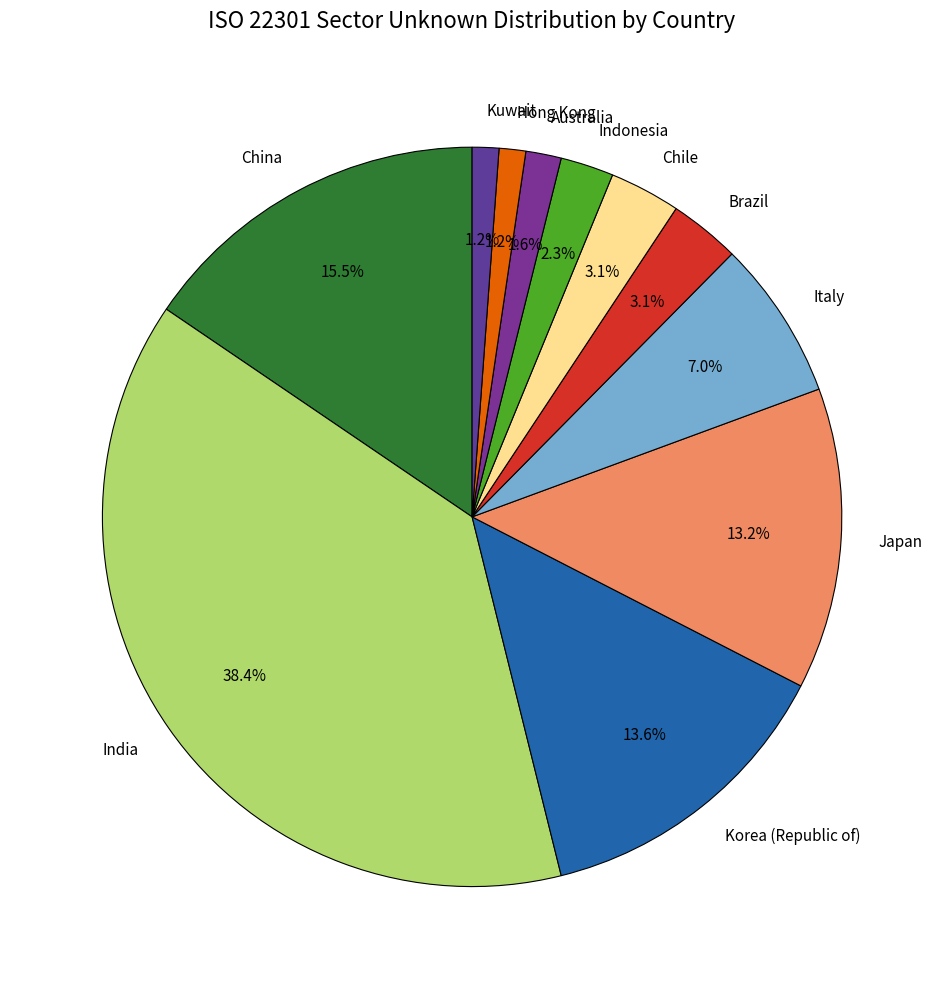

How many segments does this pie chart have?

11